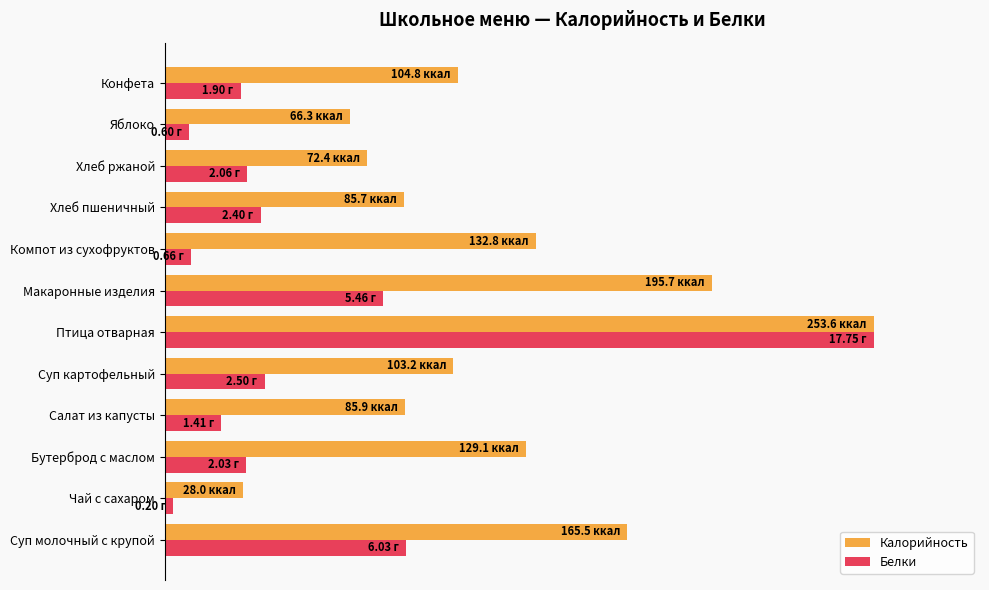

What is the smallest value displayed?

1.1